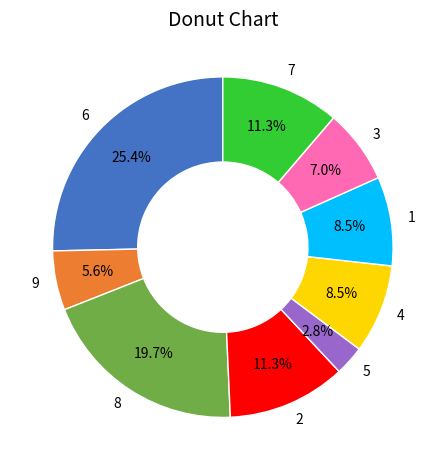

How many segments does this pie chart have?

9